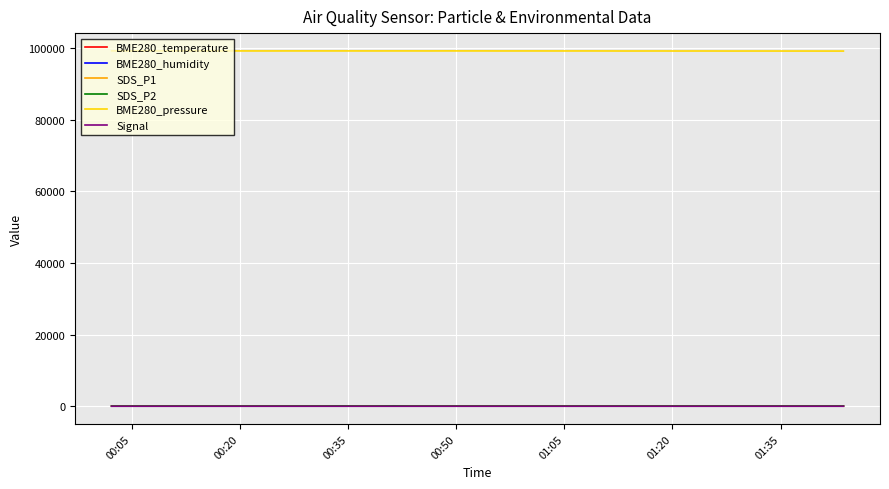

True or false: BME280_pressure and BME280_humidity intersect in this chart.

False